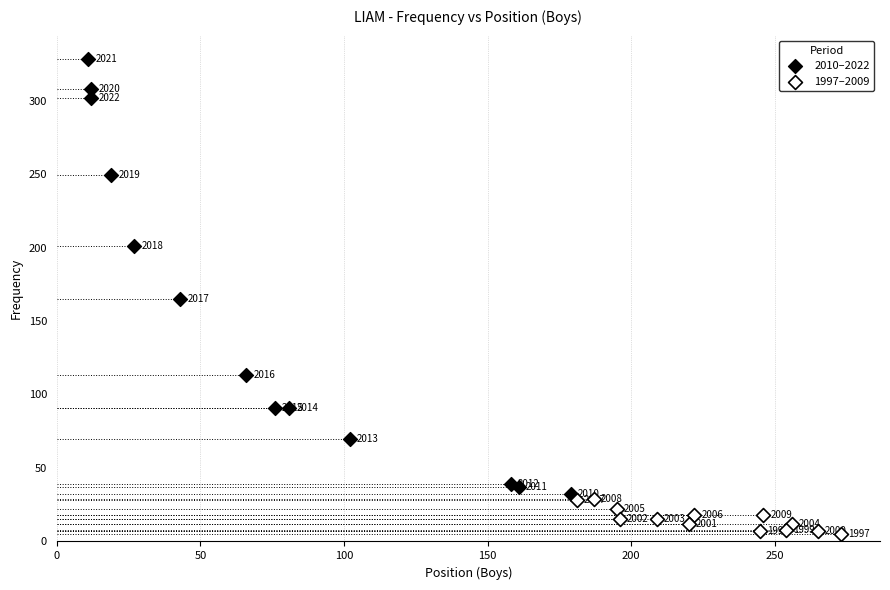

Which series contains the highest Y value?

2010–2022